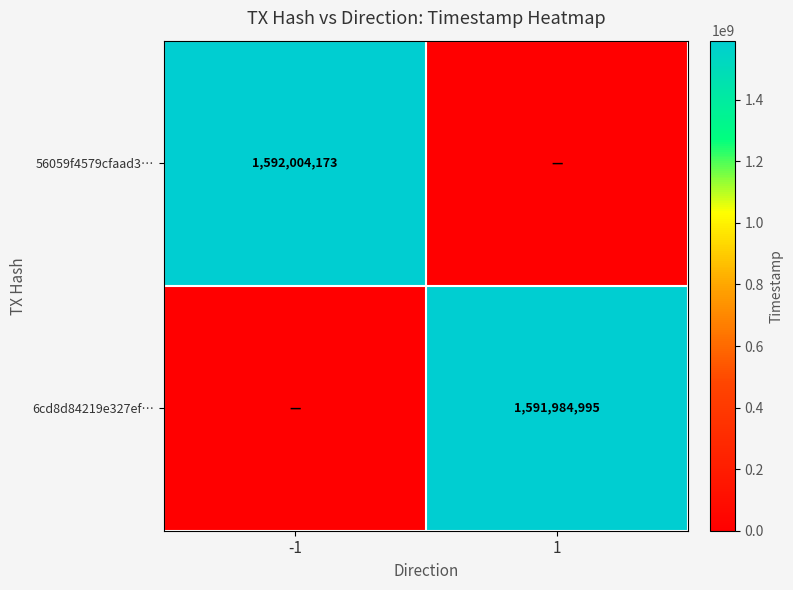

What is the spread (max minus min) of values at -1?

1592004173